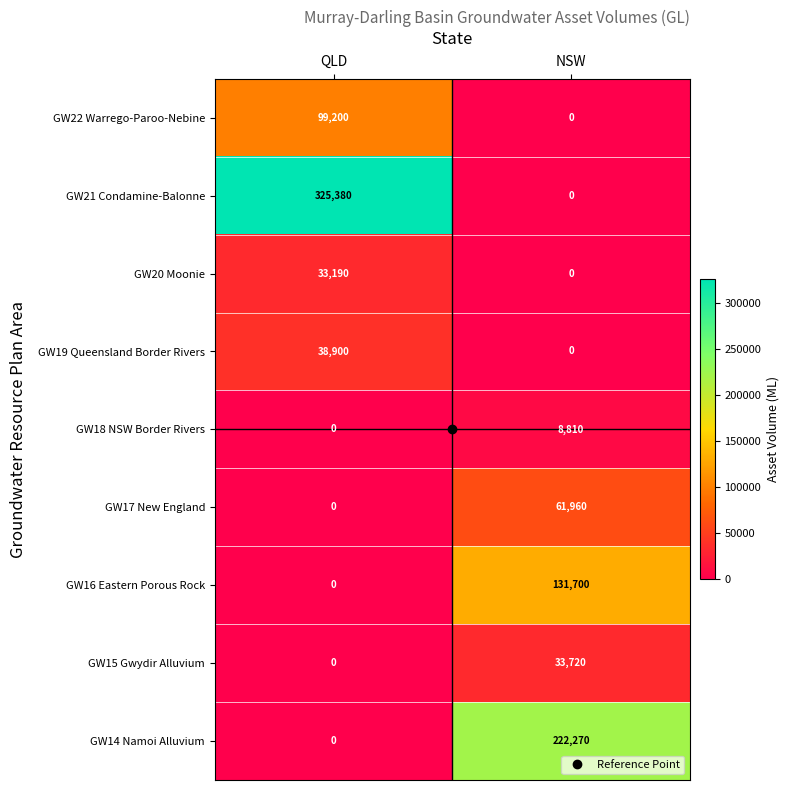

What is the sum of the GW20 Moonie values at NSW and QLD?

33190